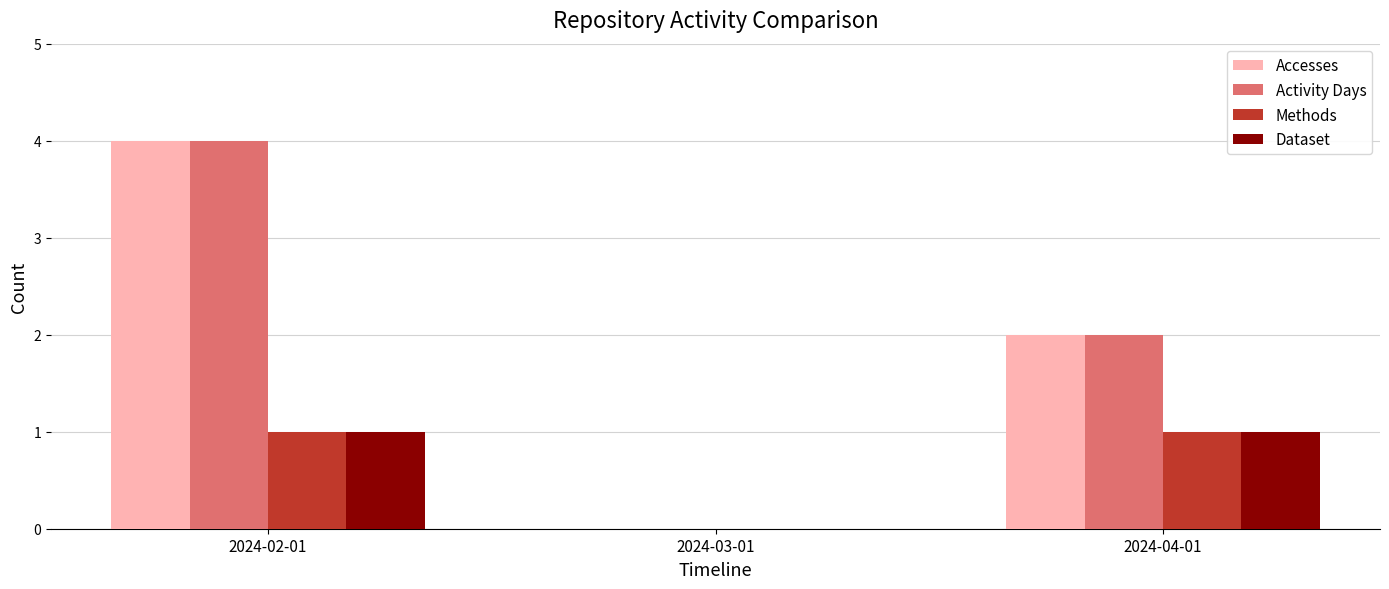

What is the sum of all Activity Days values?

6